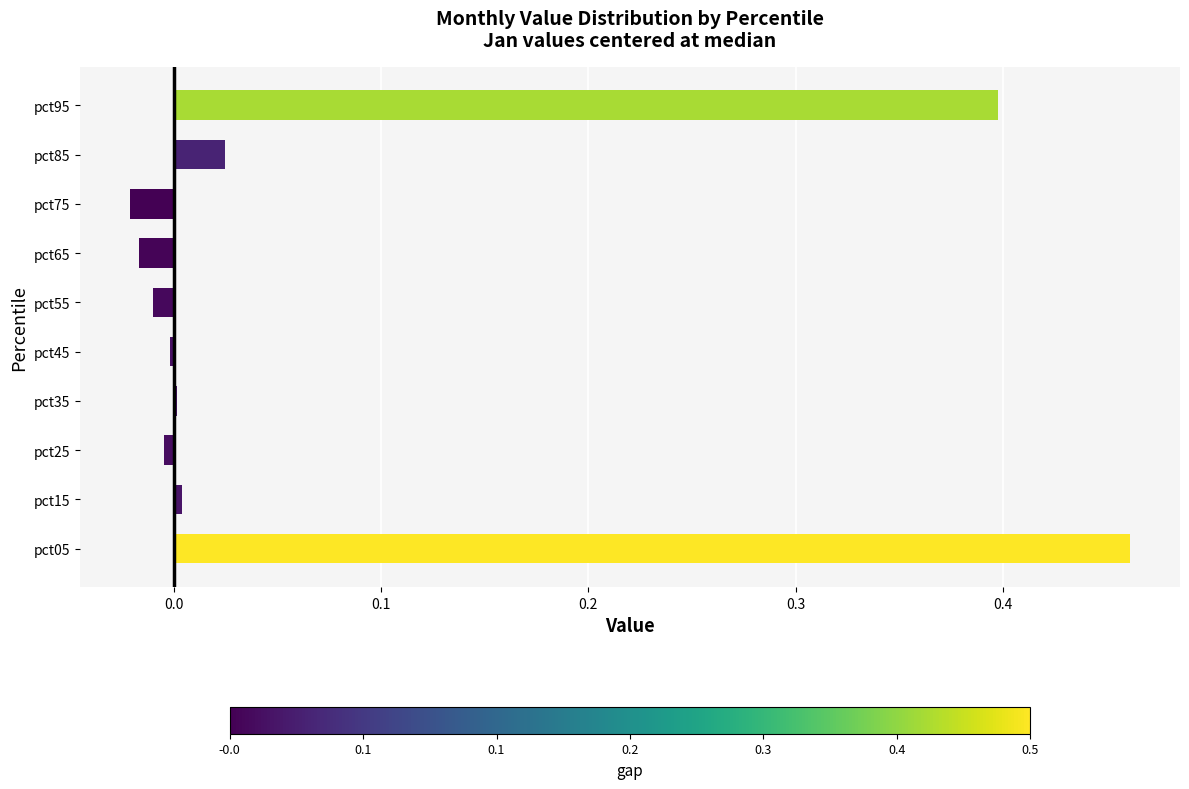

Which label corresponds to the smallest value in the chart?

pct75